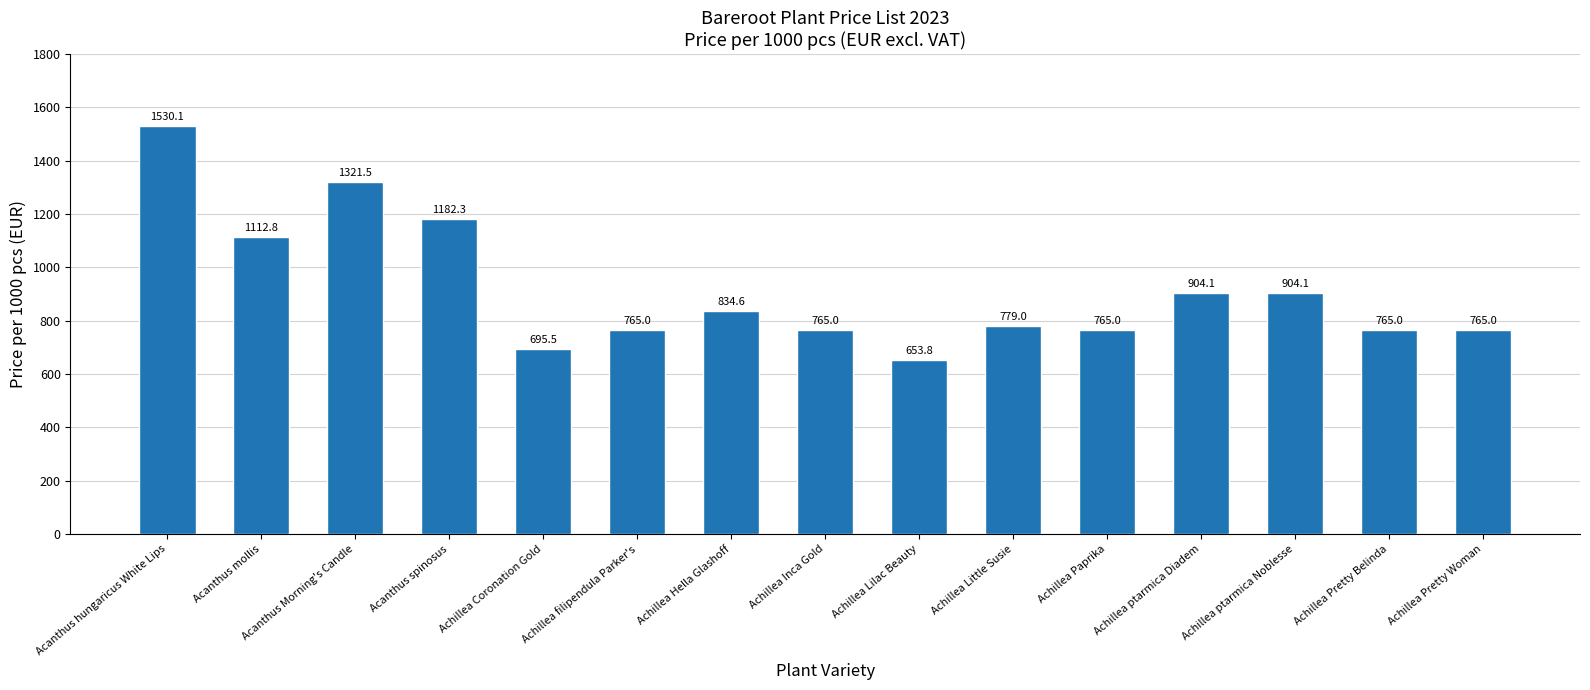

How many data points are above 778?

8